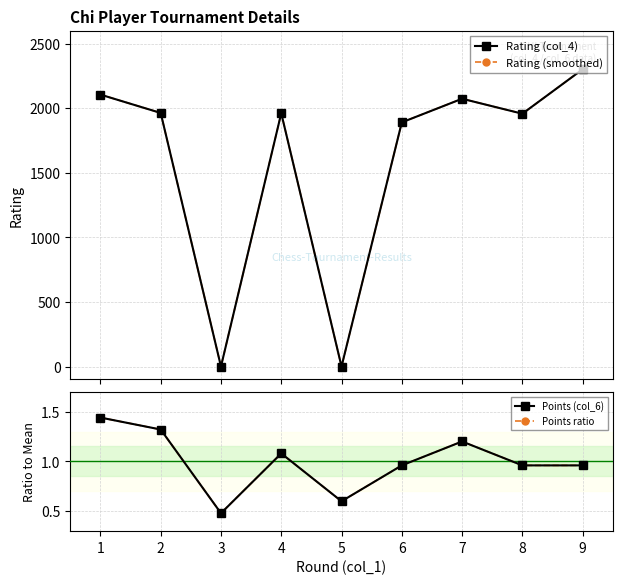

Reading right to left, what are all the values shown in this chart?

Rating (col_4): 2301.0	1957.0	2073.0	1890.0	0.0	1961.0	0.0	1963.0	2105.0
Rating (smoothed): 2301.0	1957.0	2073.0	1890.0	0.0	1961.0	0.0	1963.0	2105.0
Points (col_6): 1.0	1.0	1.2	1.0	0.6	1.1	0.5	1.3	1.4
Points ratio: 1.0	1.0	1.2	1.0	0.6	1.1	0.5	1.3	1.4